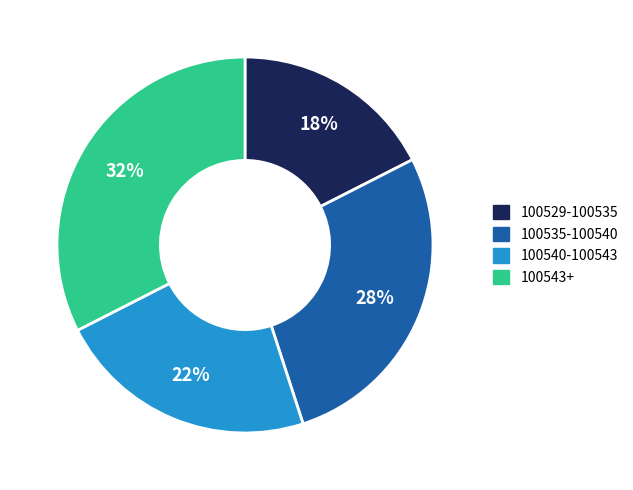

Is there a majority slice in this chart?

No